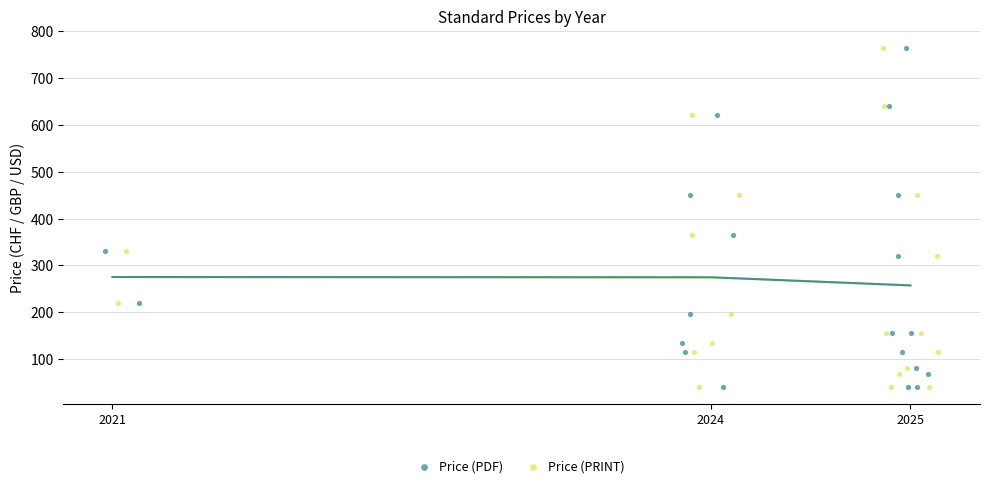

Which series has the largest Y range (max minus min)?

Price (PDF)